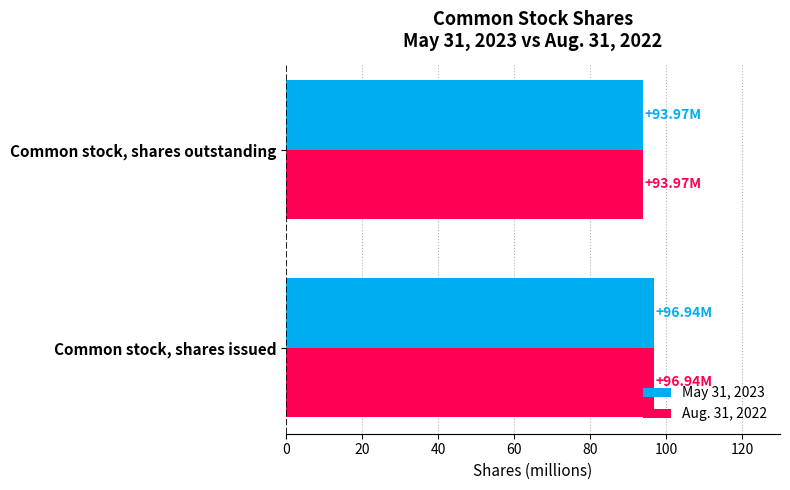

What is the average value of the May 31, 2023 series?

95.5